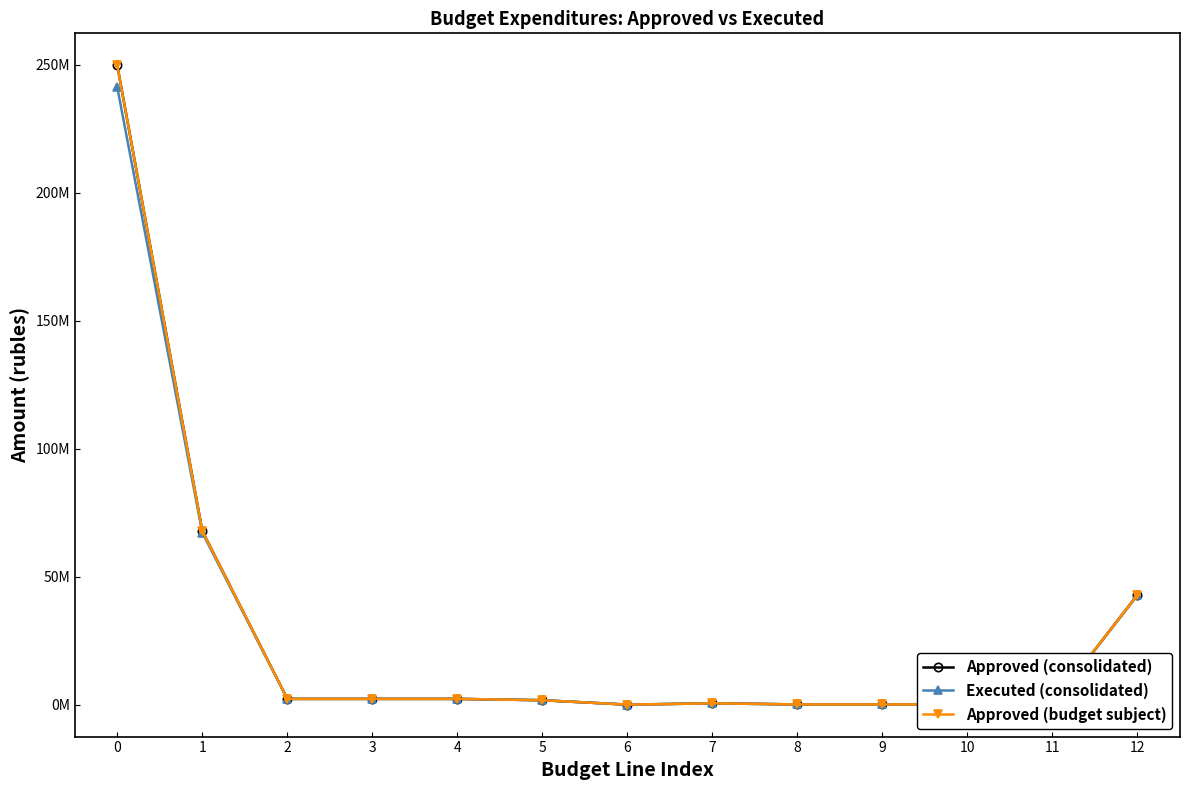

Does the chart have visible grid lines?

No